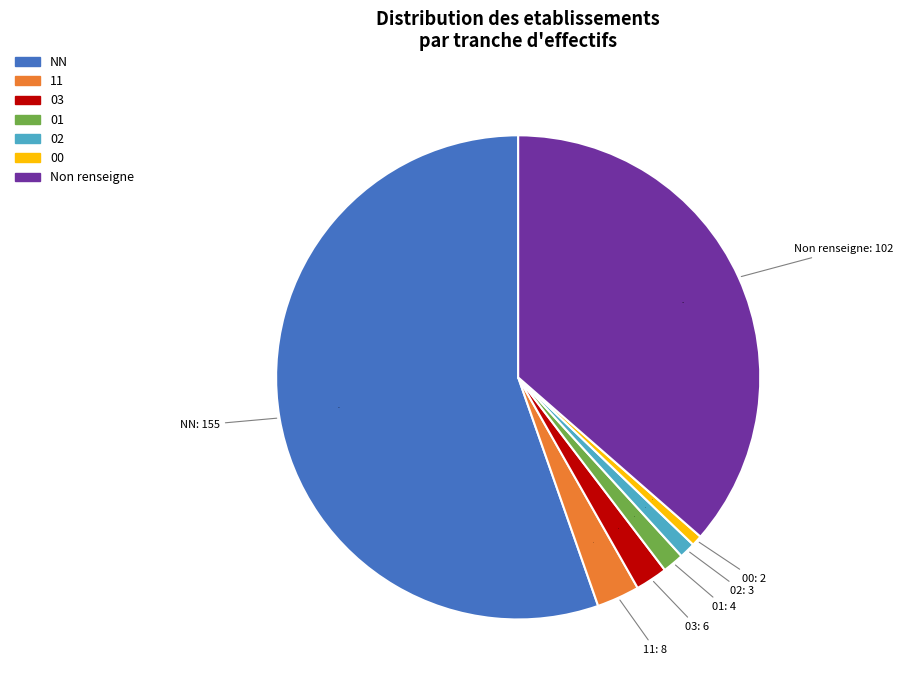

Is it true that 01 is 1% of the pie?

True